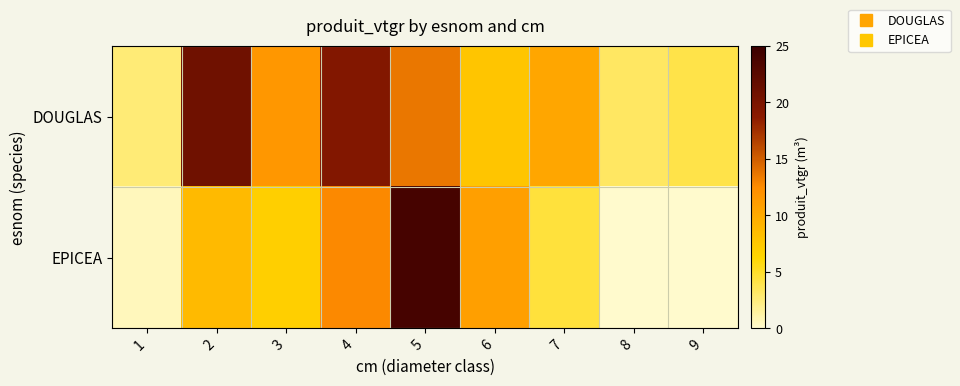

Which label corresponds to the largest value in the chart?

5